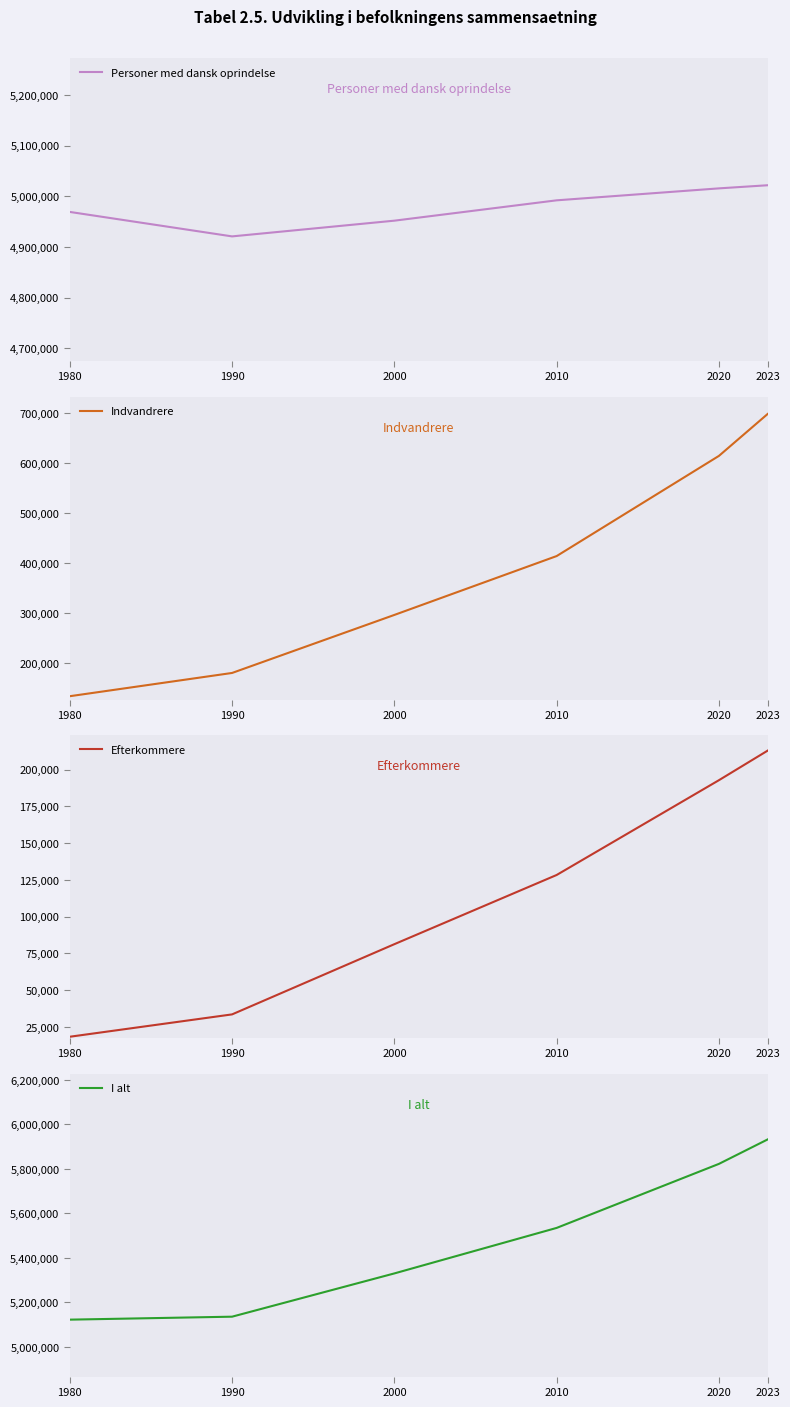

Reading left to right, what are all the values shown in this chart?

Personer med dansk oprindelse: 4969107	4920838	4951858	4992000	5015594	5021755
Indvandrere: 134705	181109	296924	414422	614353	697981
Efterkommere: 18253	33462	81238	128316	192816	212918
I alt: 5122065	5135409	5330020	5534738	5822763	5932654